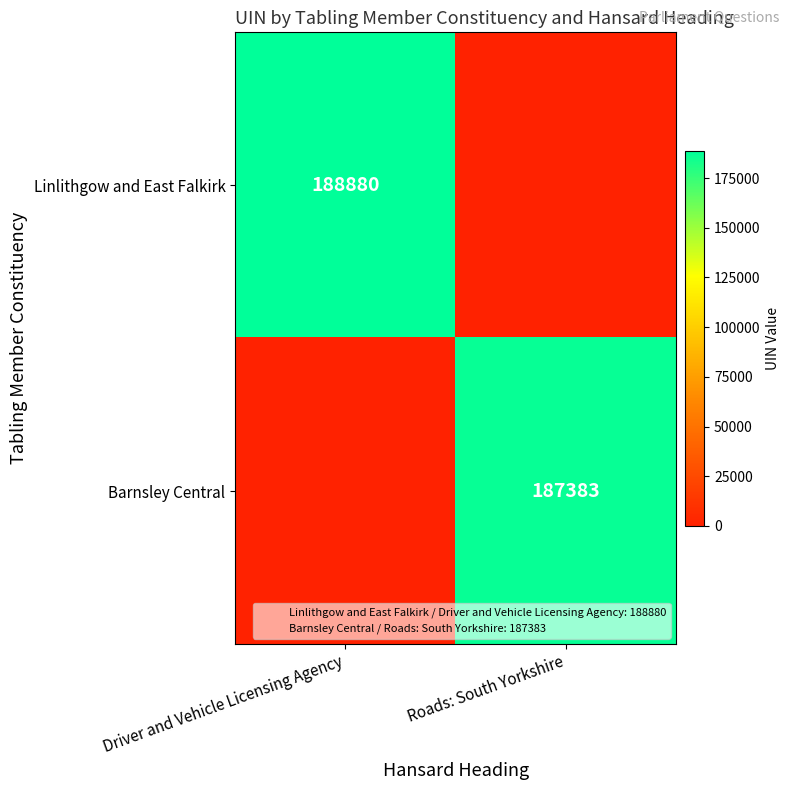

What is the maximum value shown in the chart?

188880